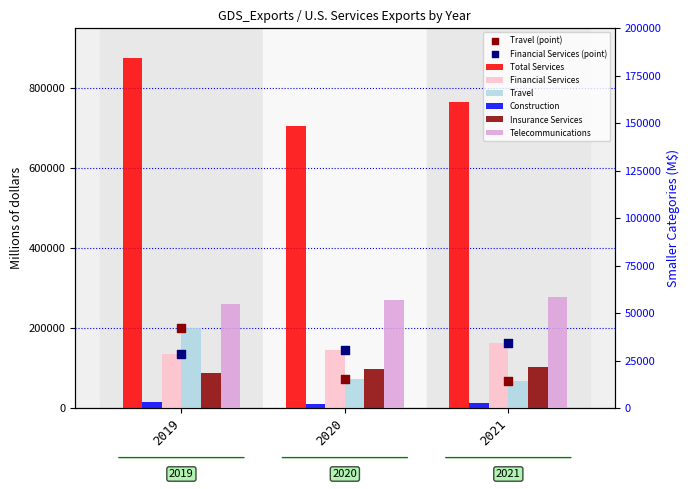

Which series contains the highest Y value?

Total Services